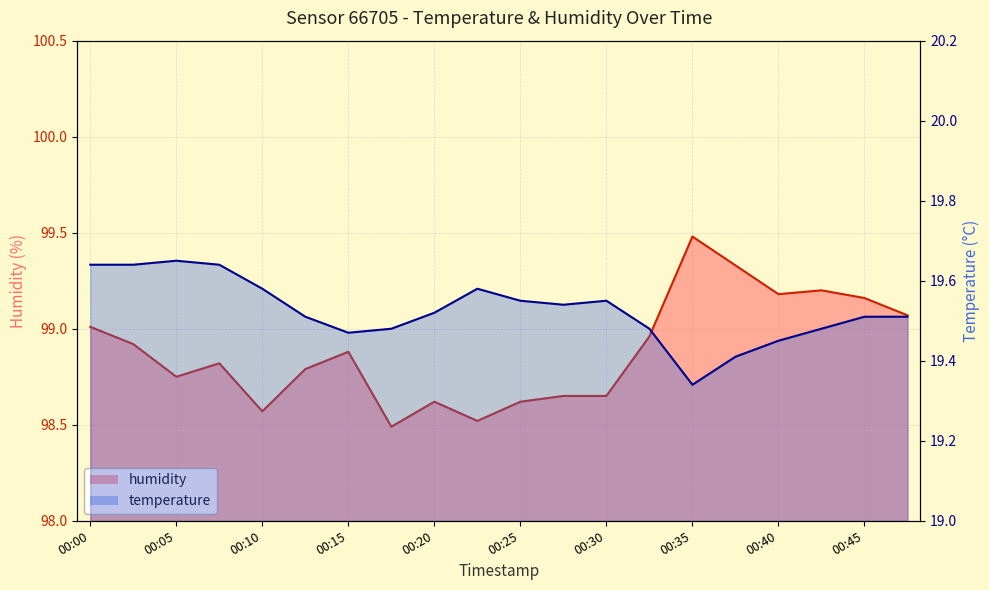

Reading left to right, transcribe all the data shown in this chart.

humidity: 00:00=99.0	00:02=98.9	00:05=98.8	00:07=98.8	00:10=98.6	00:12=98.8	00:15=98.9	00:17=98.5	00:20=98.6	00:22=98.5	00:25=98.6	00:28=98.7	00:30=98.7	00:33=99.0	00:35=99.5	00:38=99.3	00:40=99.2	00:43=99.2	00:45=99.2	00:48=99.1
temperature: 00:00=19.6	00:02=19.6	00:05=19.6	00:07=19.6	00:10=19.6	00:12=19.5	00:15=19.5	00:17=19.5	00:20=19.5	00:22=19.6	00:25=19.6	00:28=19.5	00:30=19.6	00:33=19.5	00:35=19.3	00:38=19.4	00:40=19.4	00:43=19.5	00:45=19.5	00:48=19.5